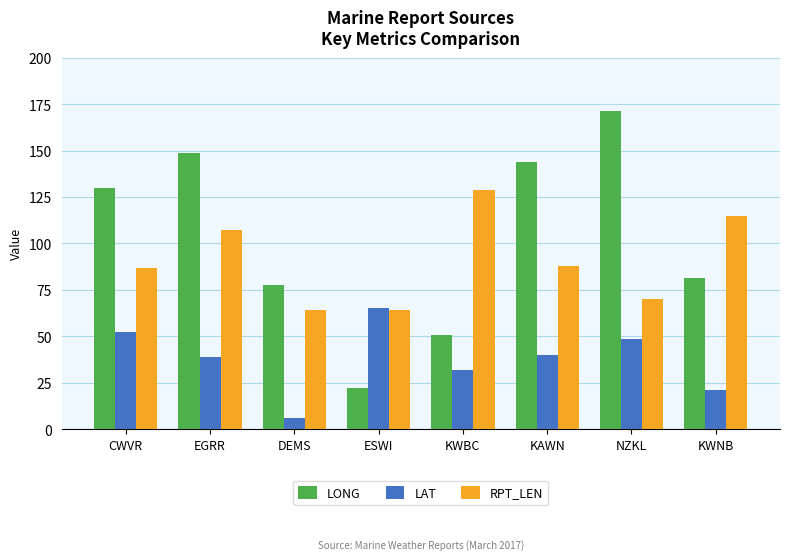

At which label is LAT closest to 35?

KWBC